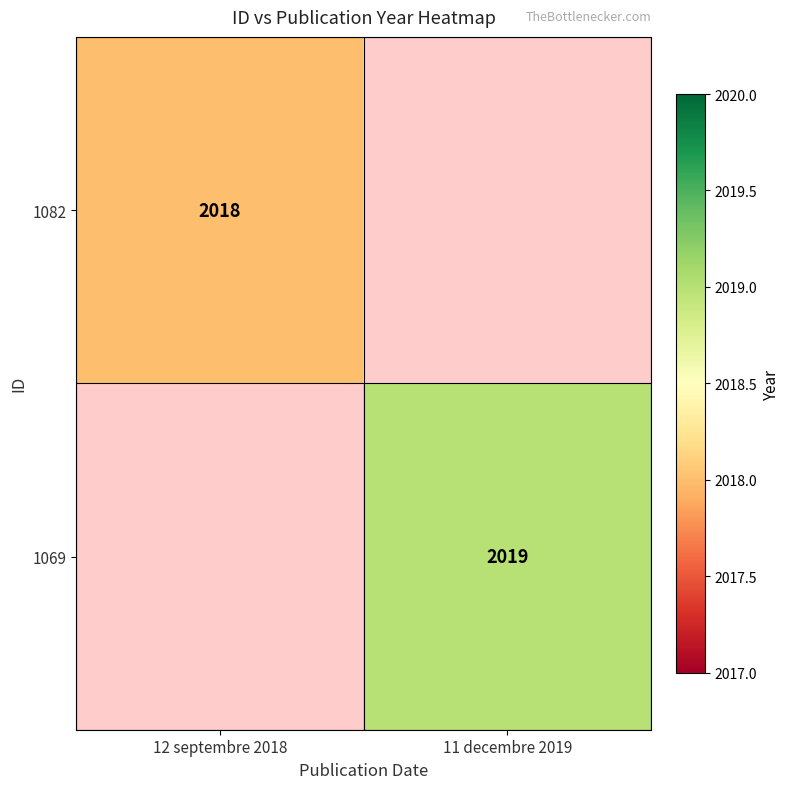

The 1082 series shows 2018 at 12 septembre 2018. True or false?

True